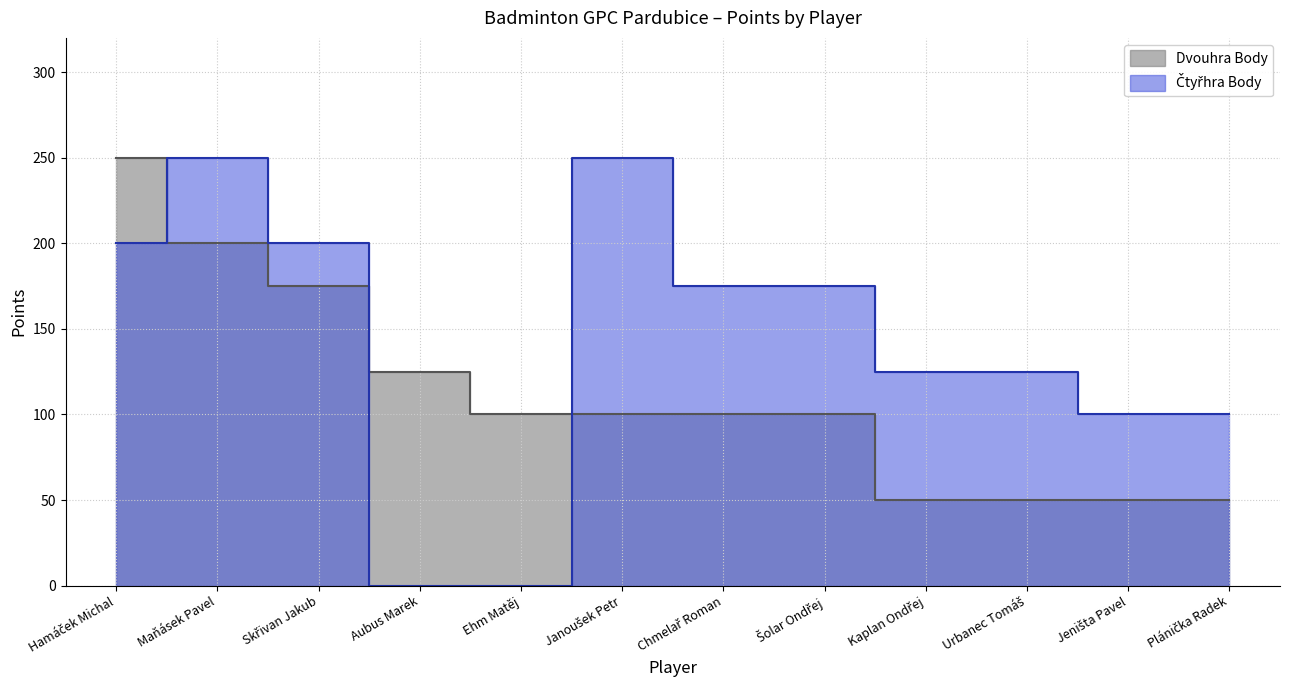

How many values in the Čtyřhra Body series are below 175?

6